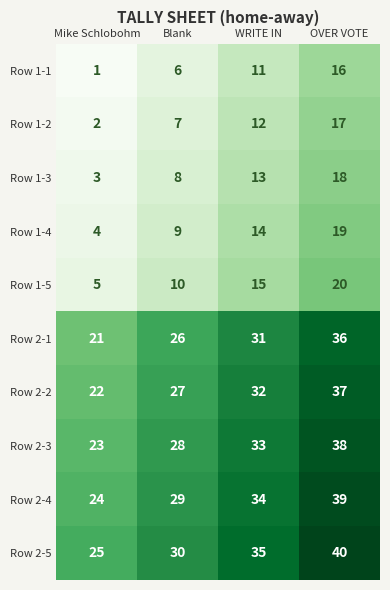

Read the Row 2-3 value at WRITE IN, to the nearest 10.

30